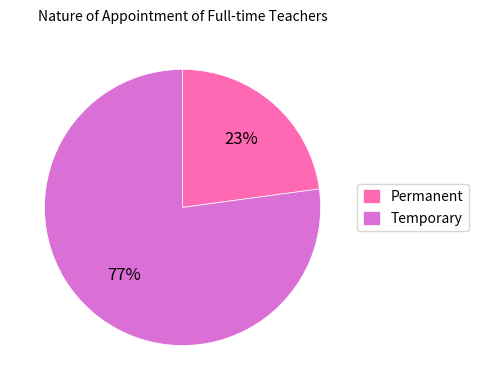

The Temporary slice represents 86% of the pie. True or false?

False